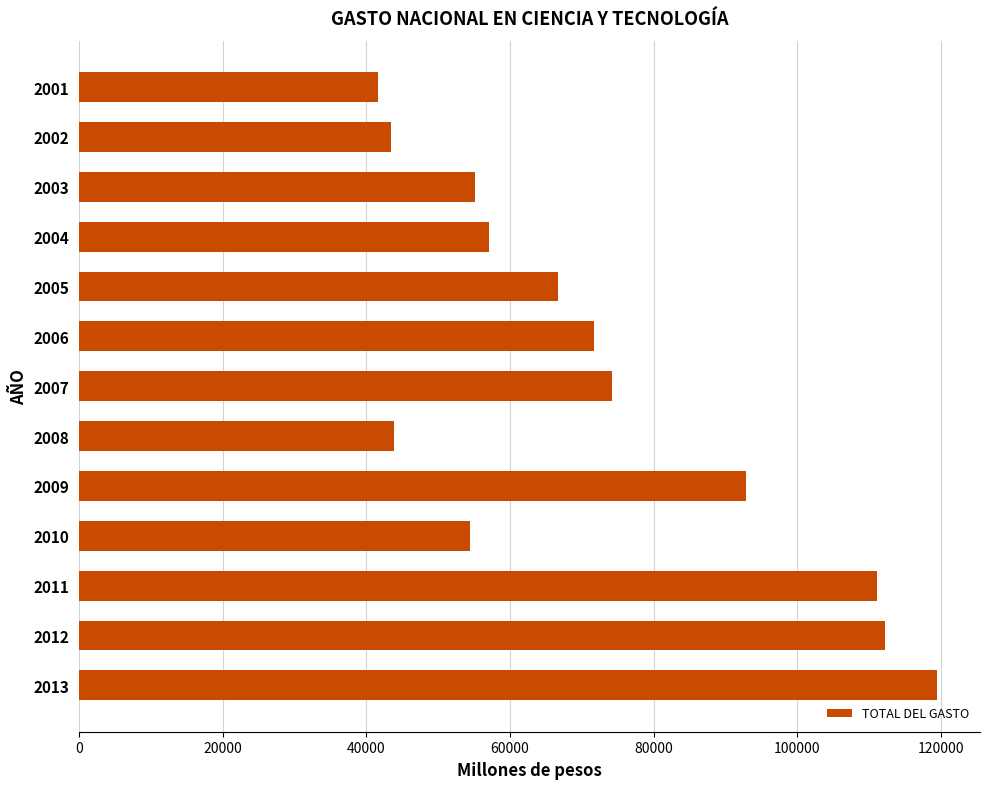

Approximately how many times larger is the value at 2005 compared to 2007?

0.9